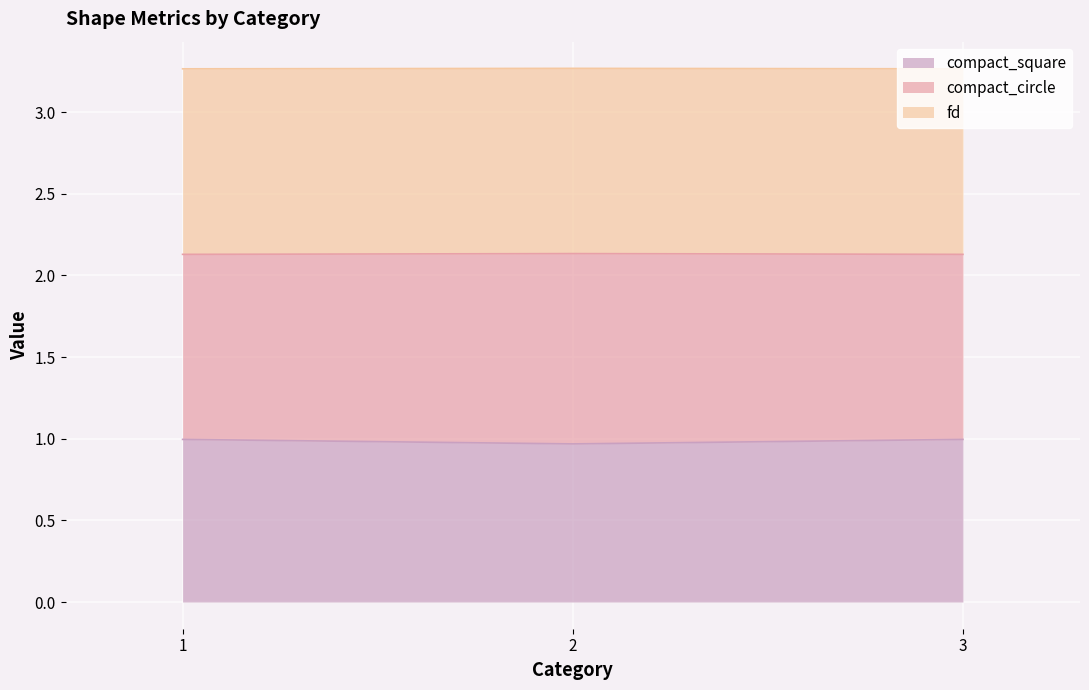

How many data points does each series have?

3